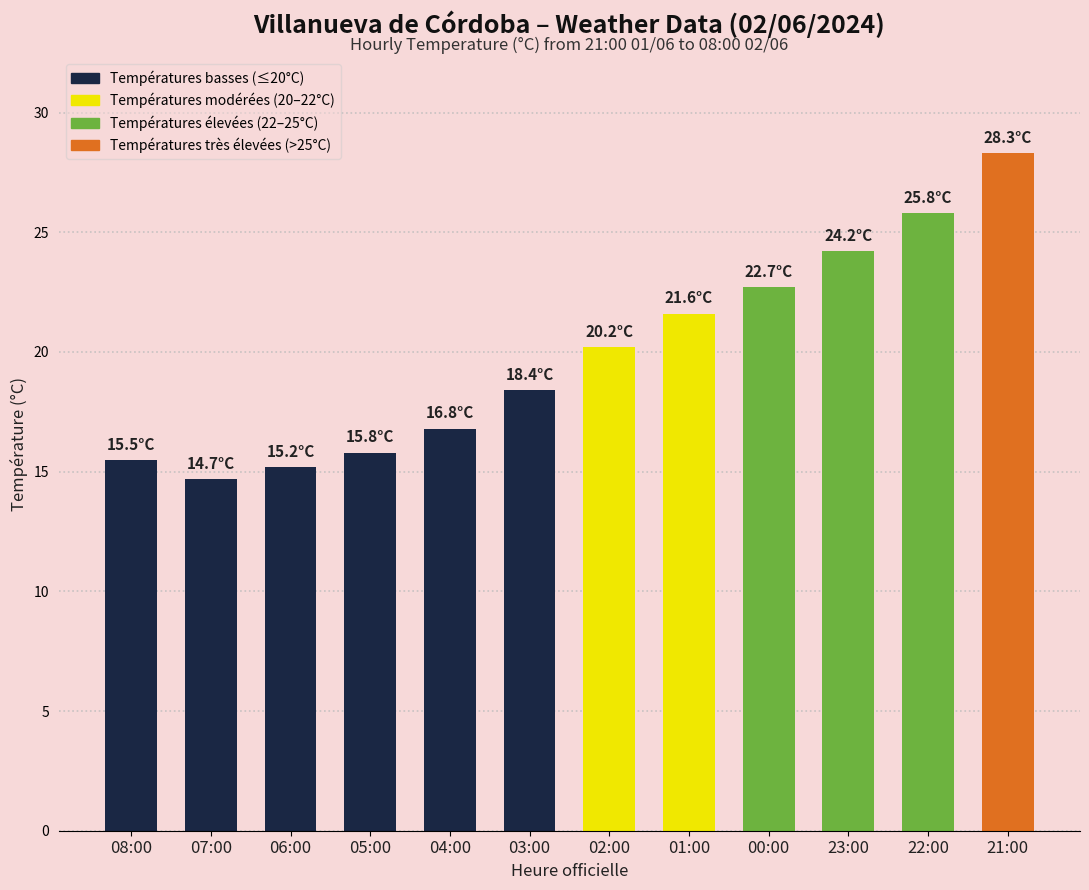

What is the label of the 6th bar from the left?

03:00